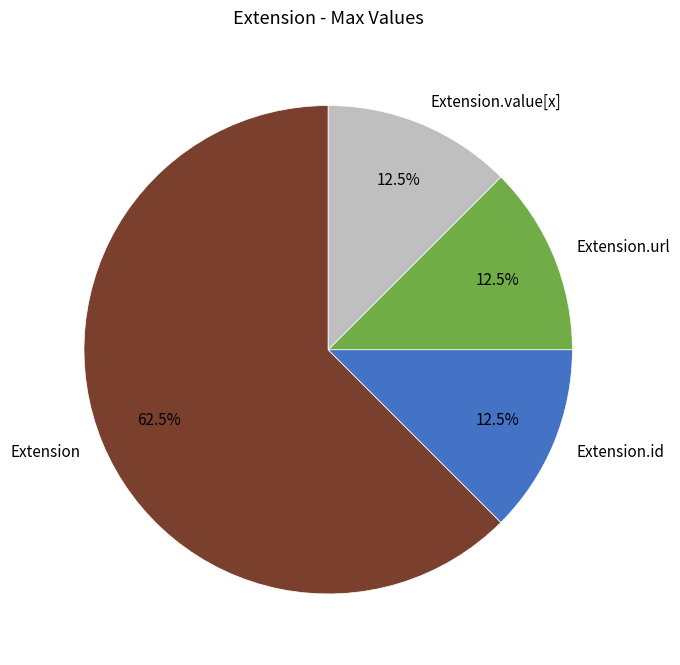

To the nearest percent, what is the difference between the largest and smallest slice percentages?

50%